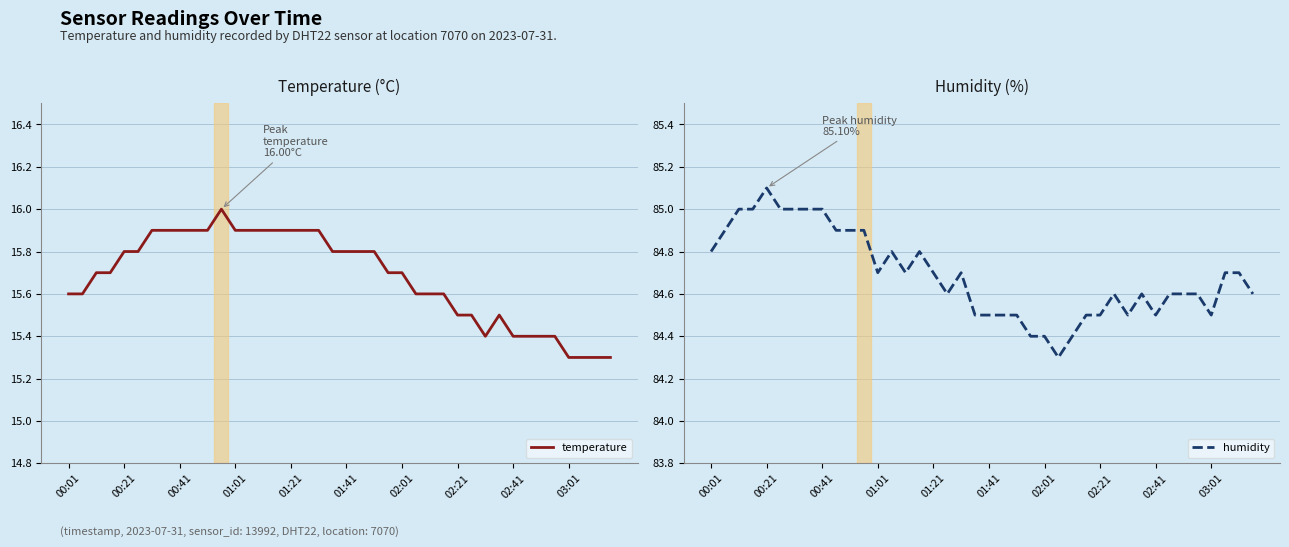

The value of temperature at 02:21 is 8.2. True or false?

False